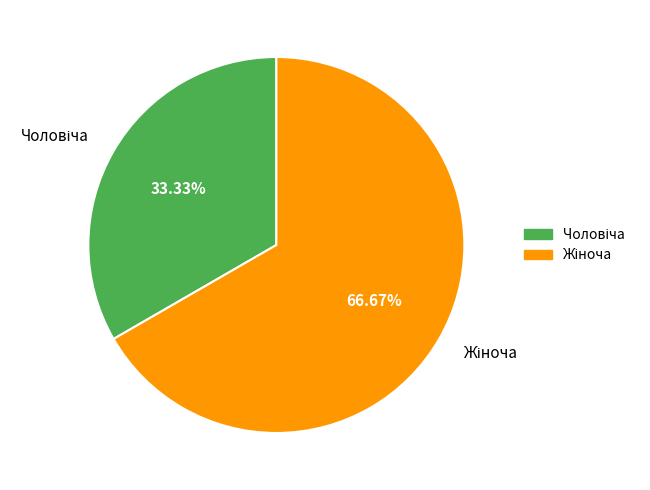

Is there a majority slice in this chart?

Yes